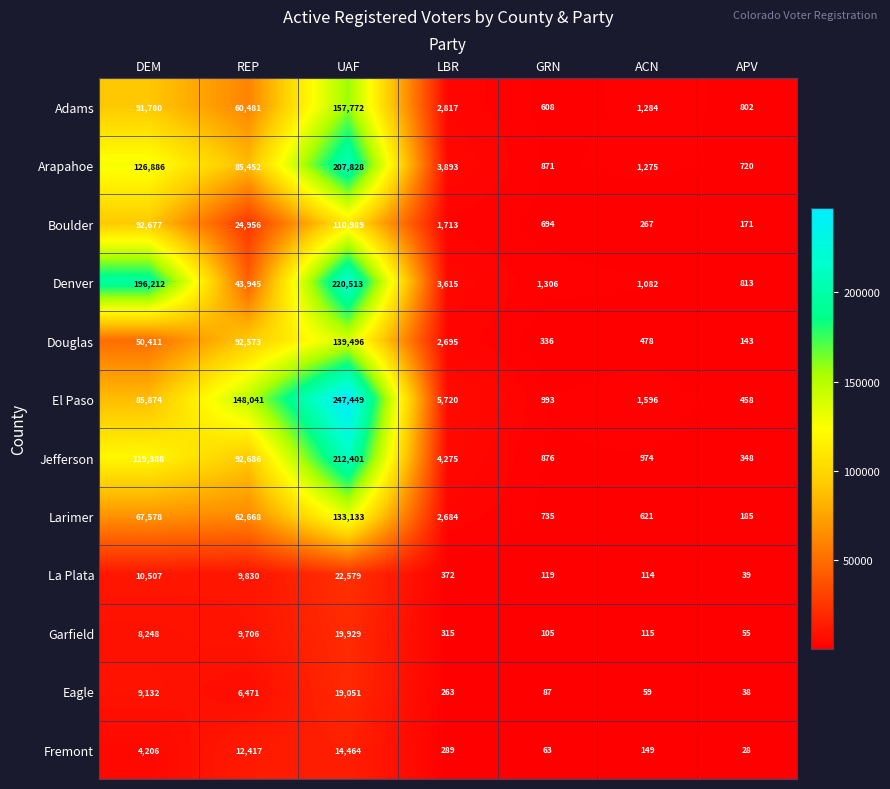

Where is Jefferson nearest to the value 106374?

DEM